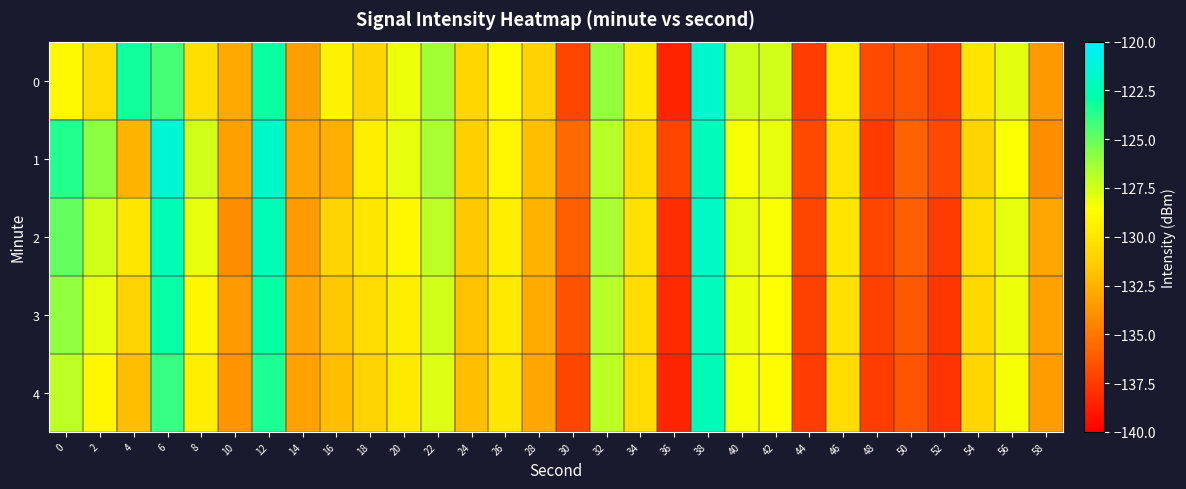

At 28, list the series in order from largest to smallest.

0, 1, 2, 3, 4